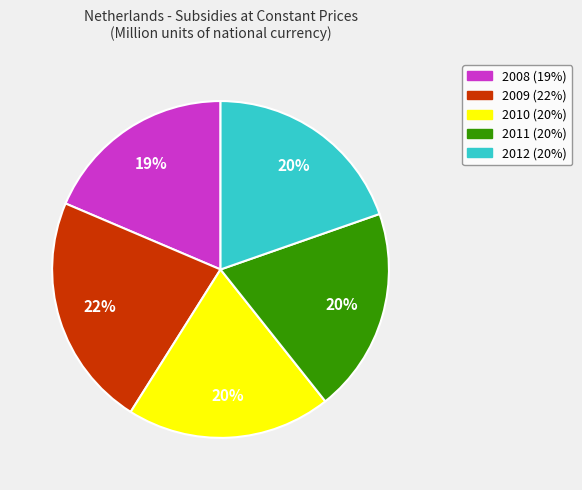

What is the largest slice in the pie chart?

2009